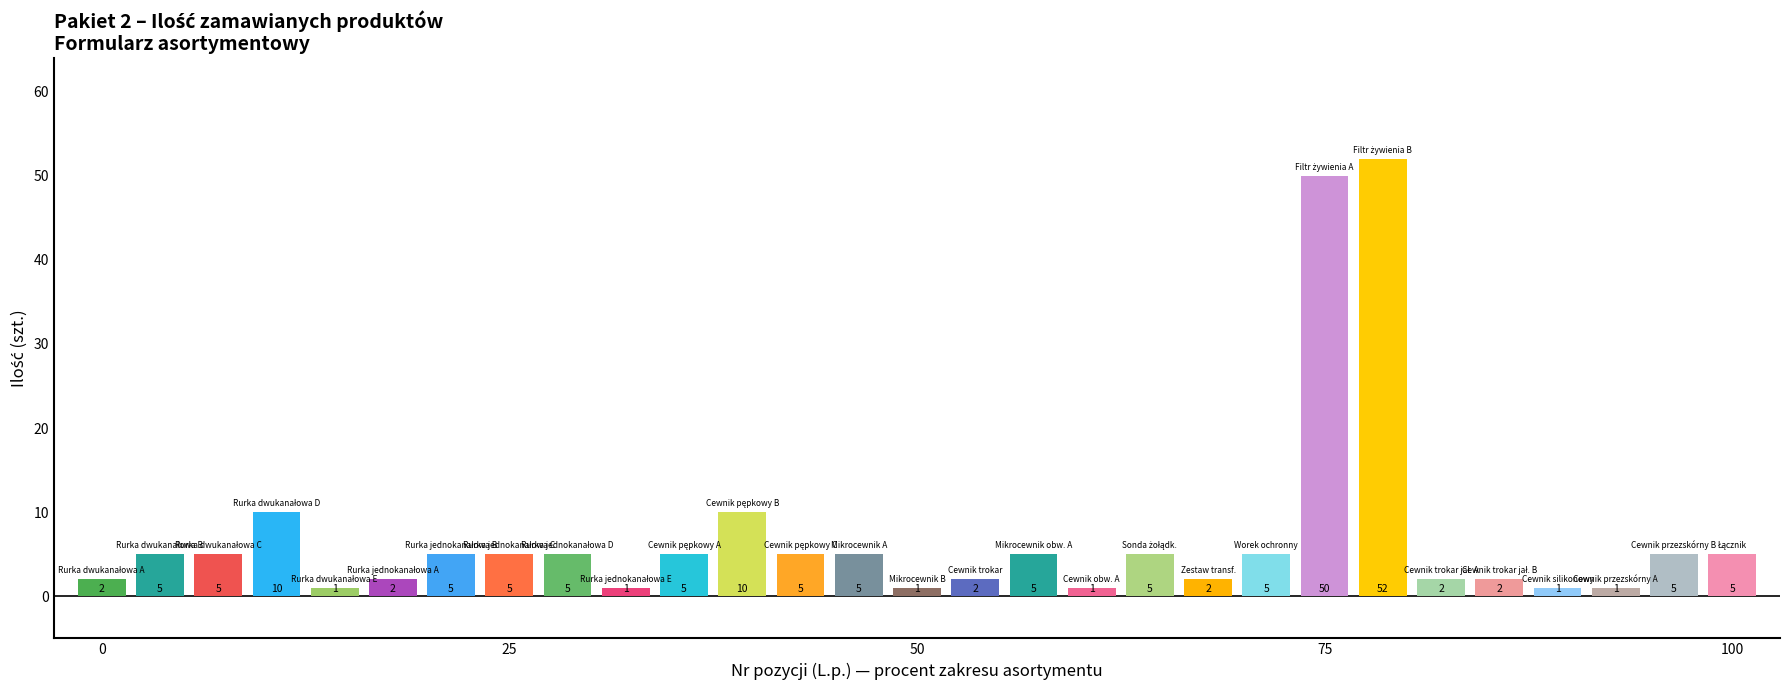

What is the difference between the second highest and minimum values?

49